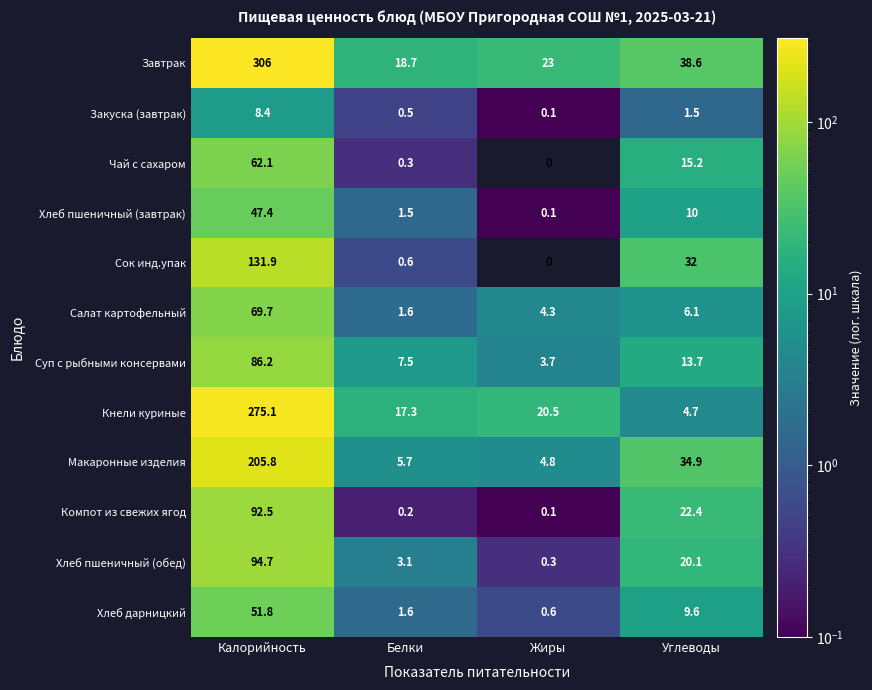

Which series has the largest range (max minus min)?

Завтрак